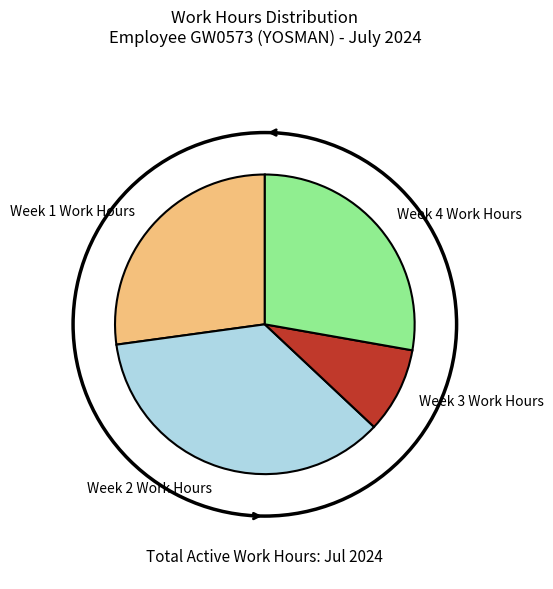

Approximately how many times larger is the value at Week 1 Work Hours compared to Week 3 Work Hours?

2.9